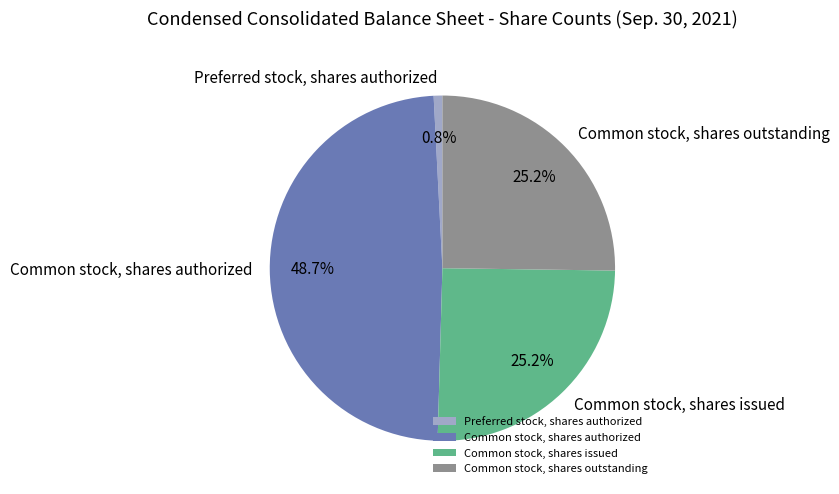

Does Common stock, shares issued account for over 50% of the chart?

No